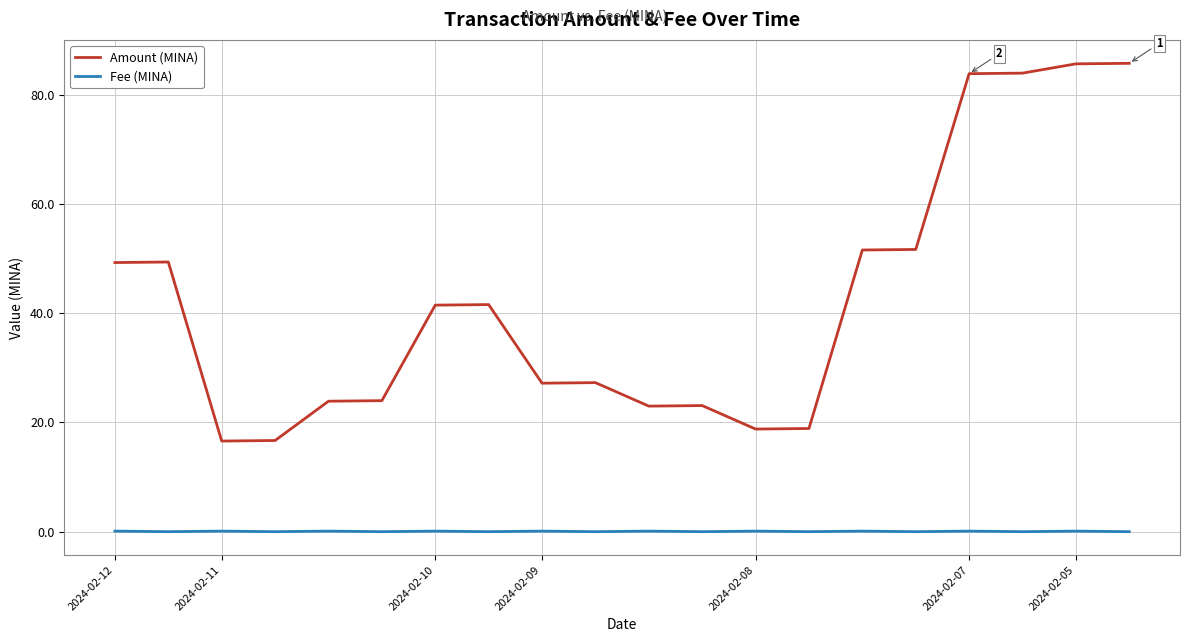

Rank the series by their maximum value, from highest to lowest.

Amount (MINA), Fee (MINA)